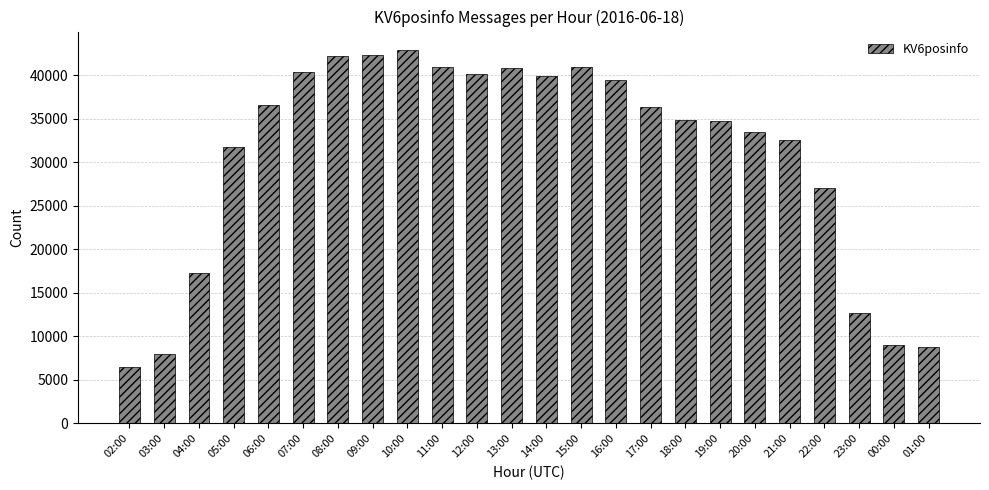

What is the approximate value at 21:00, to the nearest 50?

32500